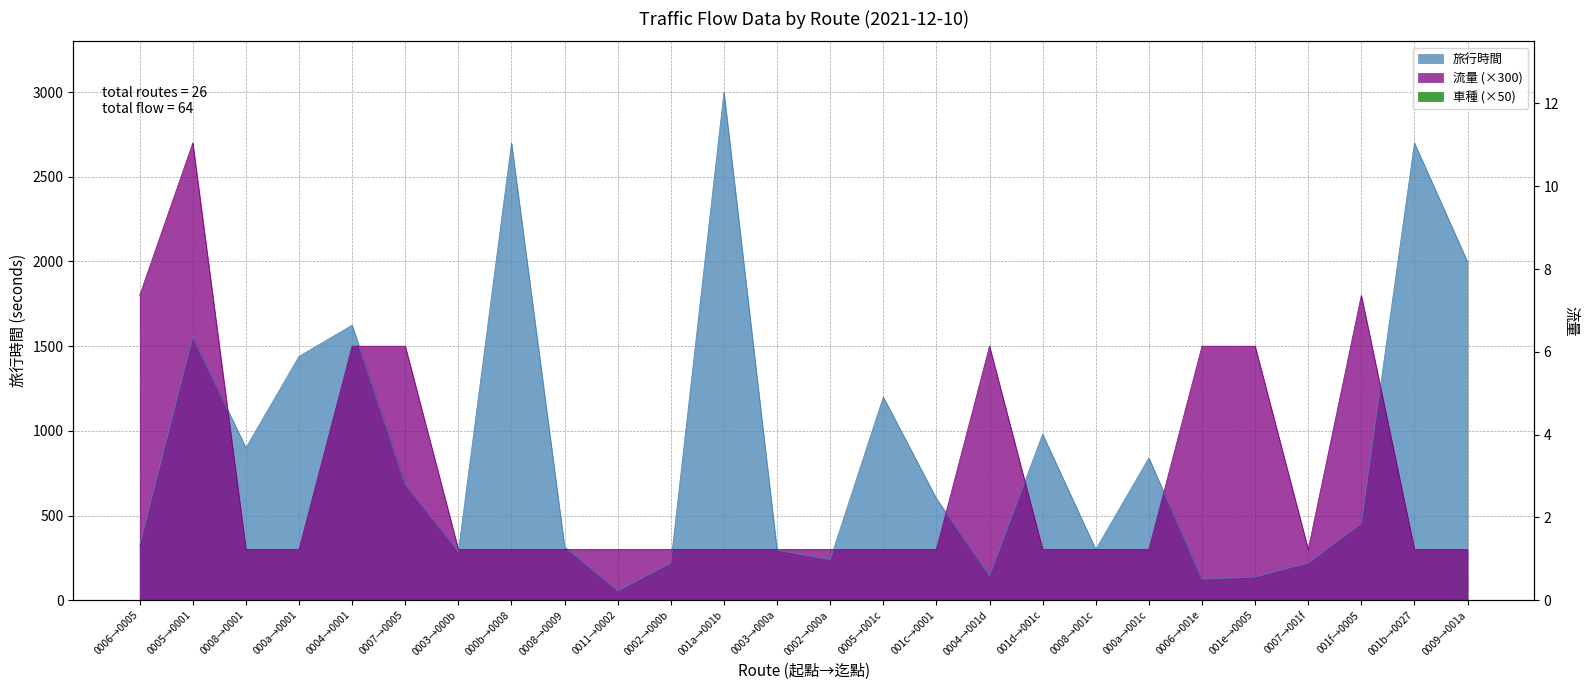

At 0005→001c, list the series in order from smallest to largest.

流量, 旅行時間